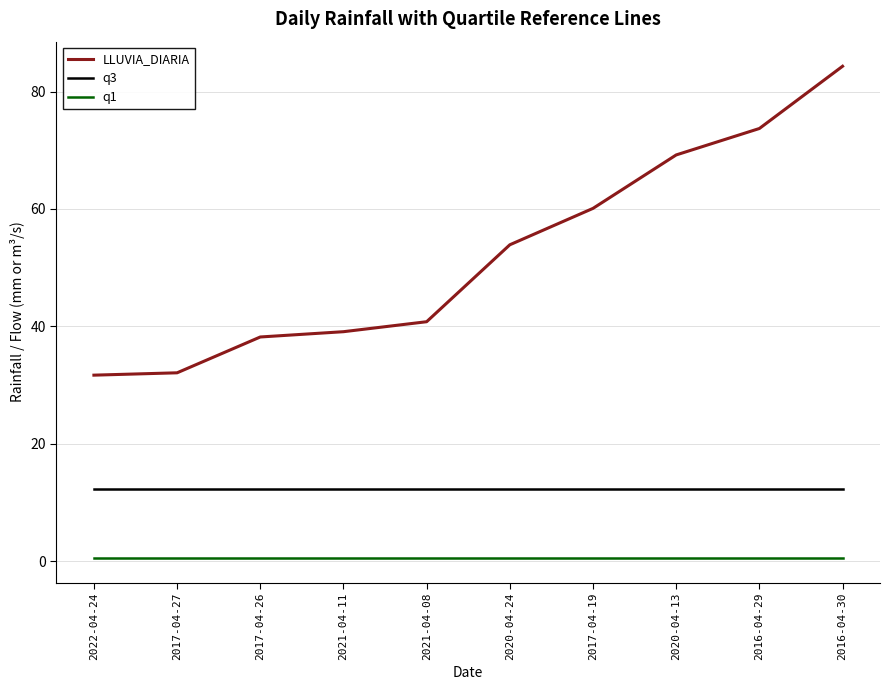

What is the spread (max minus min) of values at 2021-04-08?

40.2